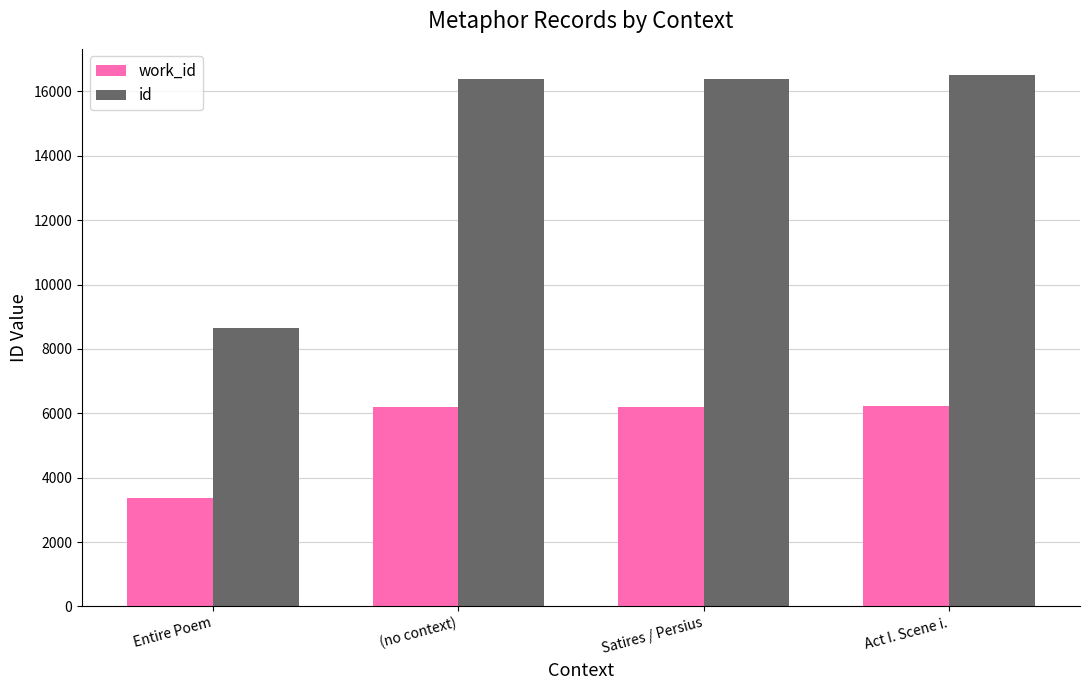

At how many categories does at least one series exceed 5688?

4